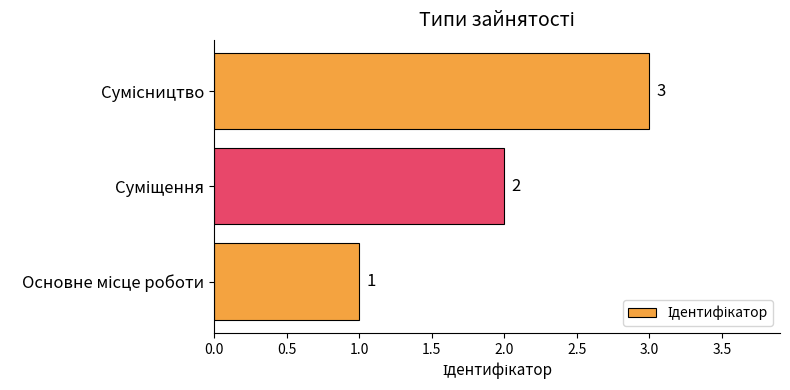

What is the sum of all values?

6